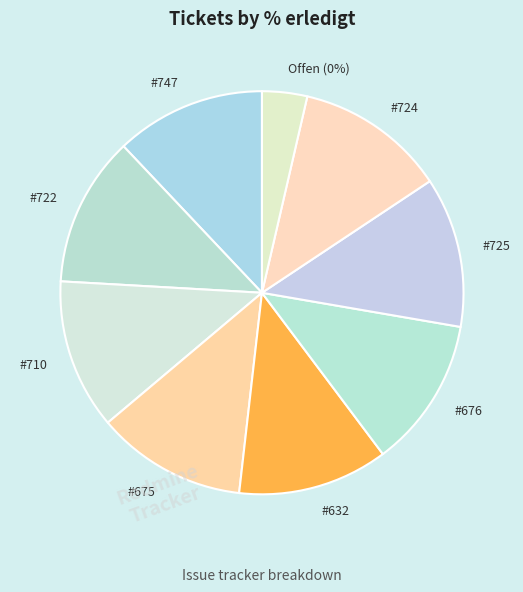

Is there any slice that represents more than half of the pie?

No